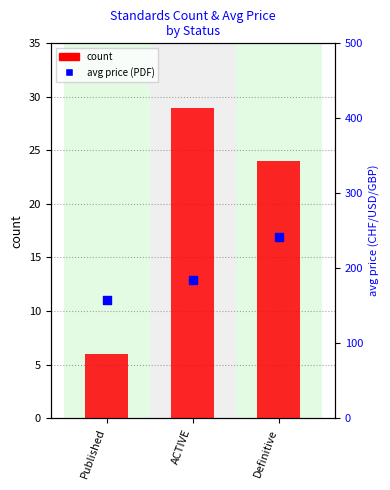

Is the value of avg price (PDF) at Published greater than the value of count at ACTIVE?

Yes